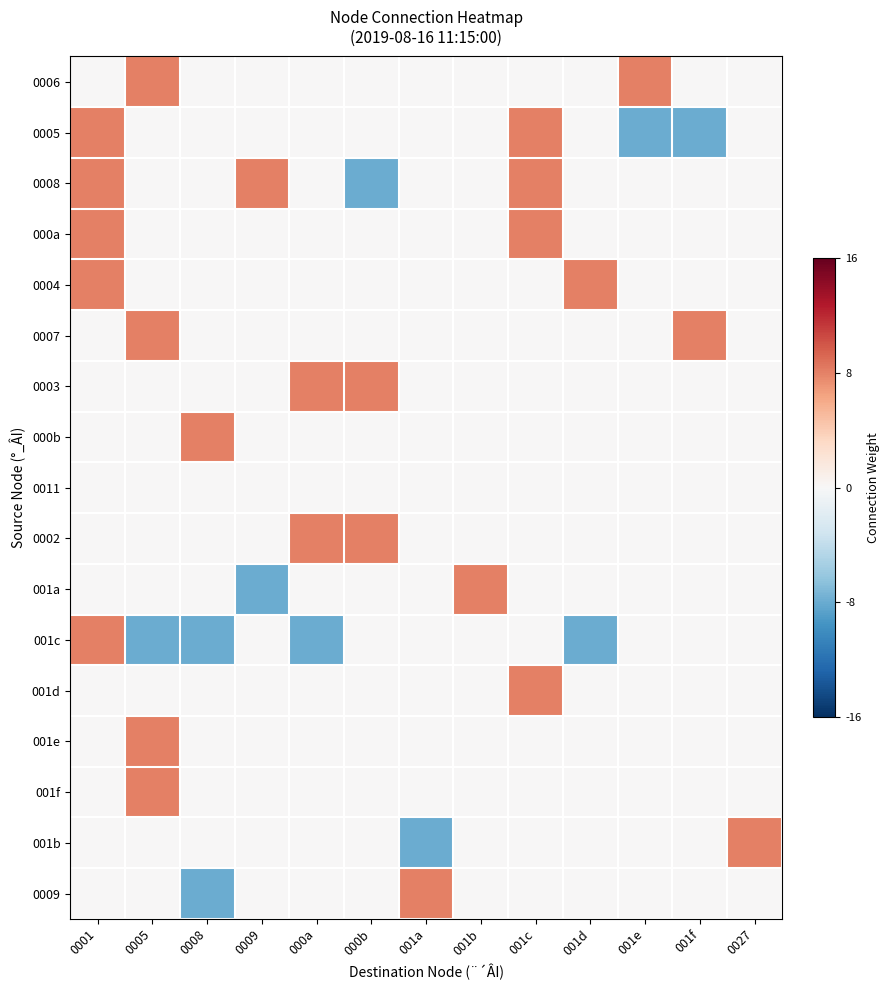

What is the difference between the highest and lowest values at 0001?

8